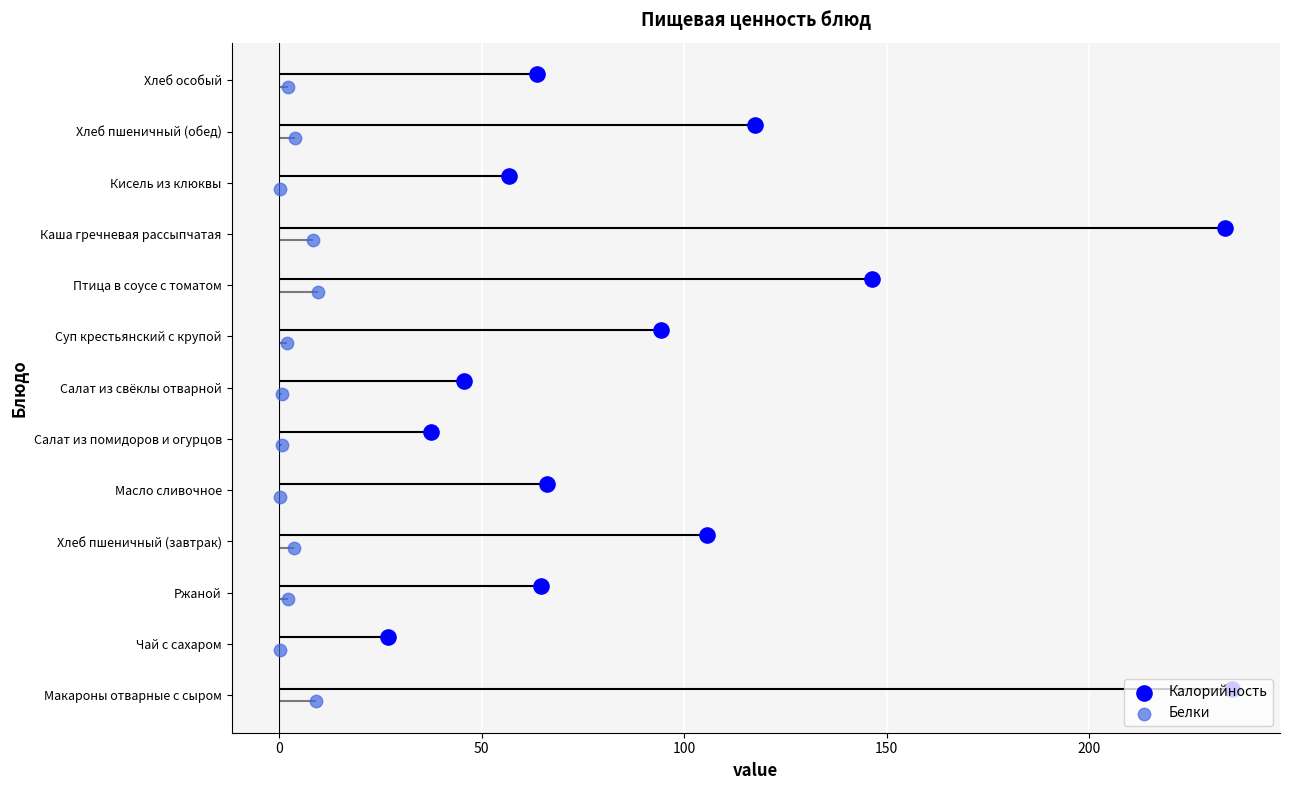

Which series reaches the minimum Y coordinate?

Белки